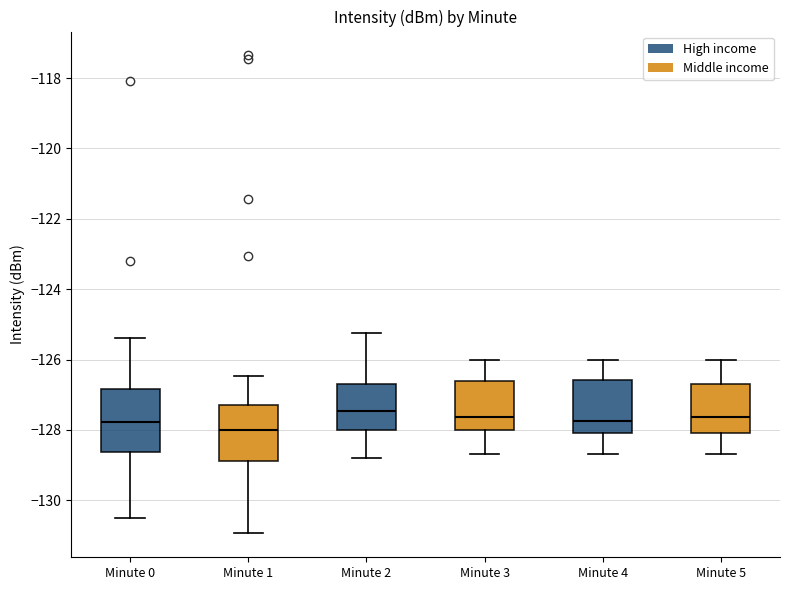

Comparing the boxes themselves (not the whiskers), which one is the tallest?

Minute 0